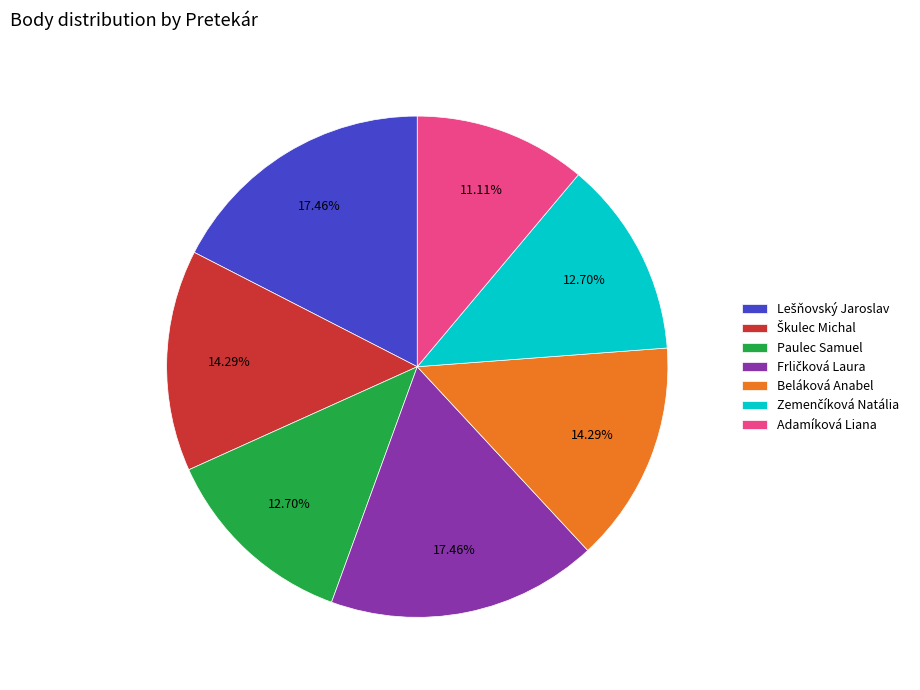

To the nearest percent, what is the difference between the largest and smallest slice percentages?

6%